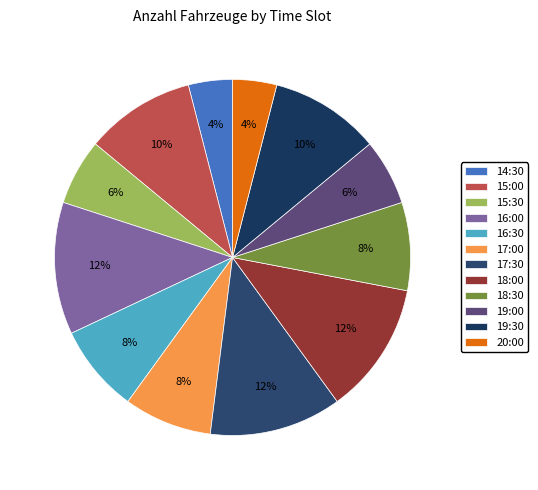

The 16:00 slice represents 22% of the pie. True or false?

False